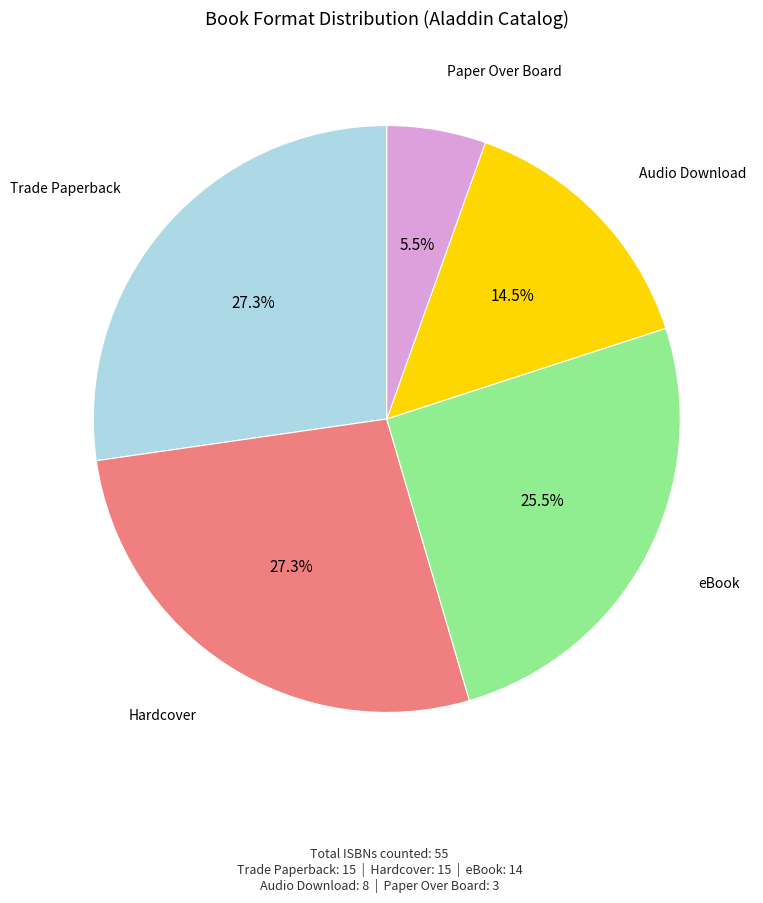

Does any single category account for the majority?

No